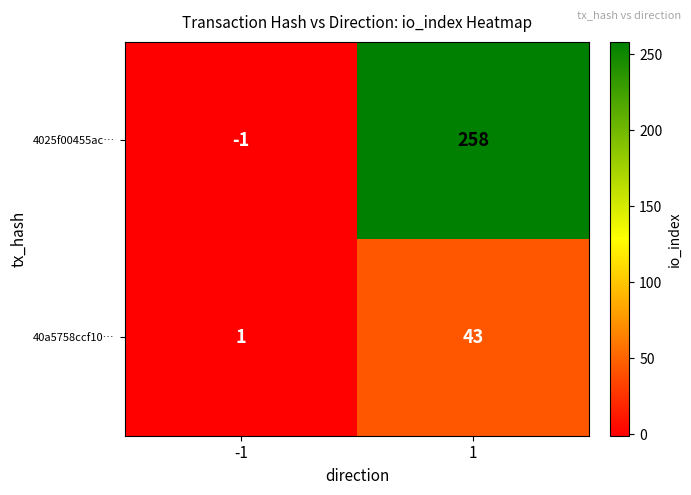

What is the approximate value of 40a5758ccf10… at 1, to the nearest 10?

40